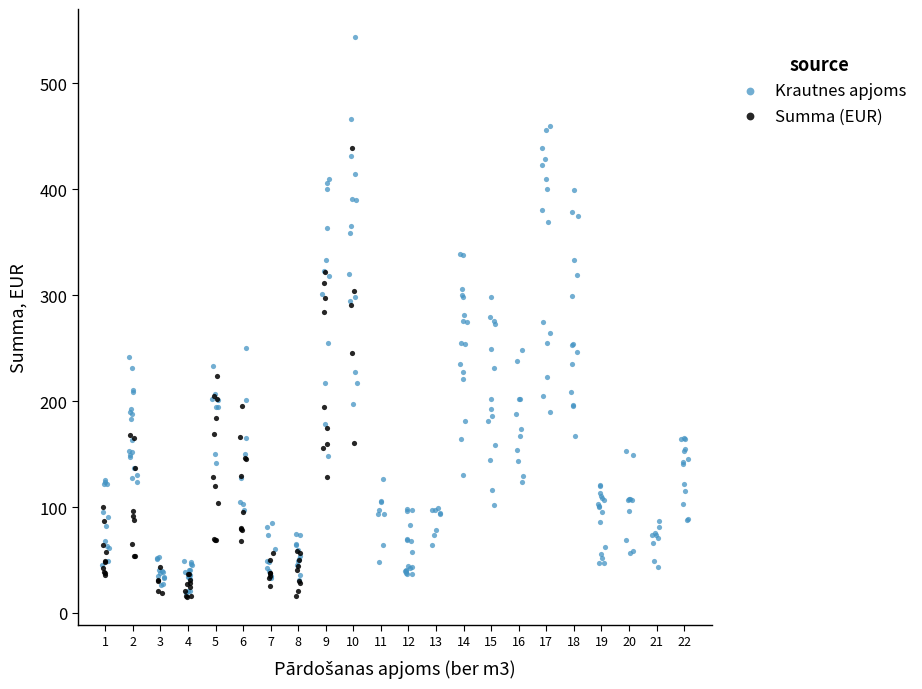

Which series contains the highest Y value?

Krautnes apjoms